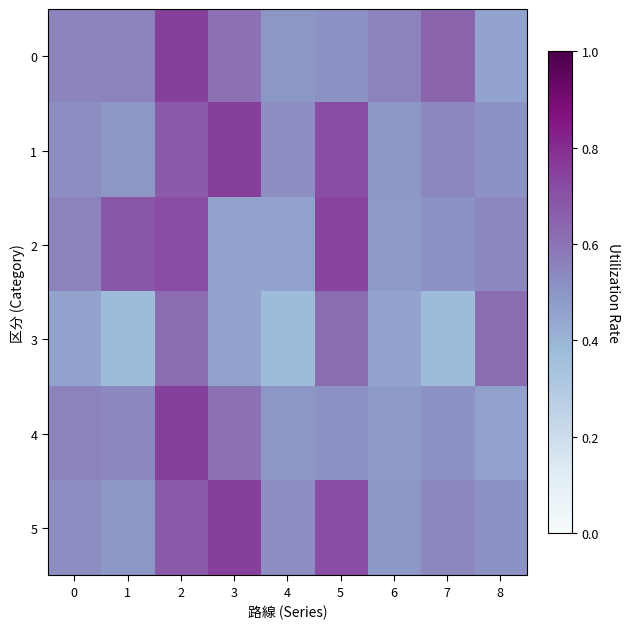

At which category is the sum across all series the highest?

2